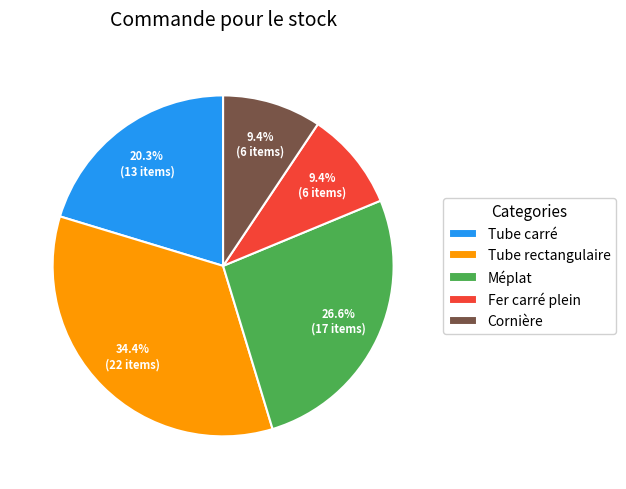

Does any single category account for the majority?

No